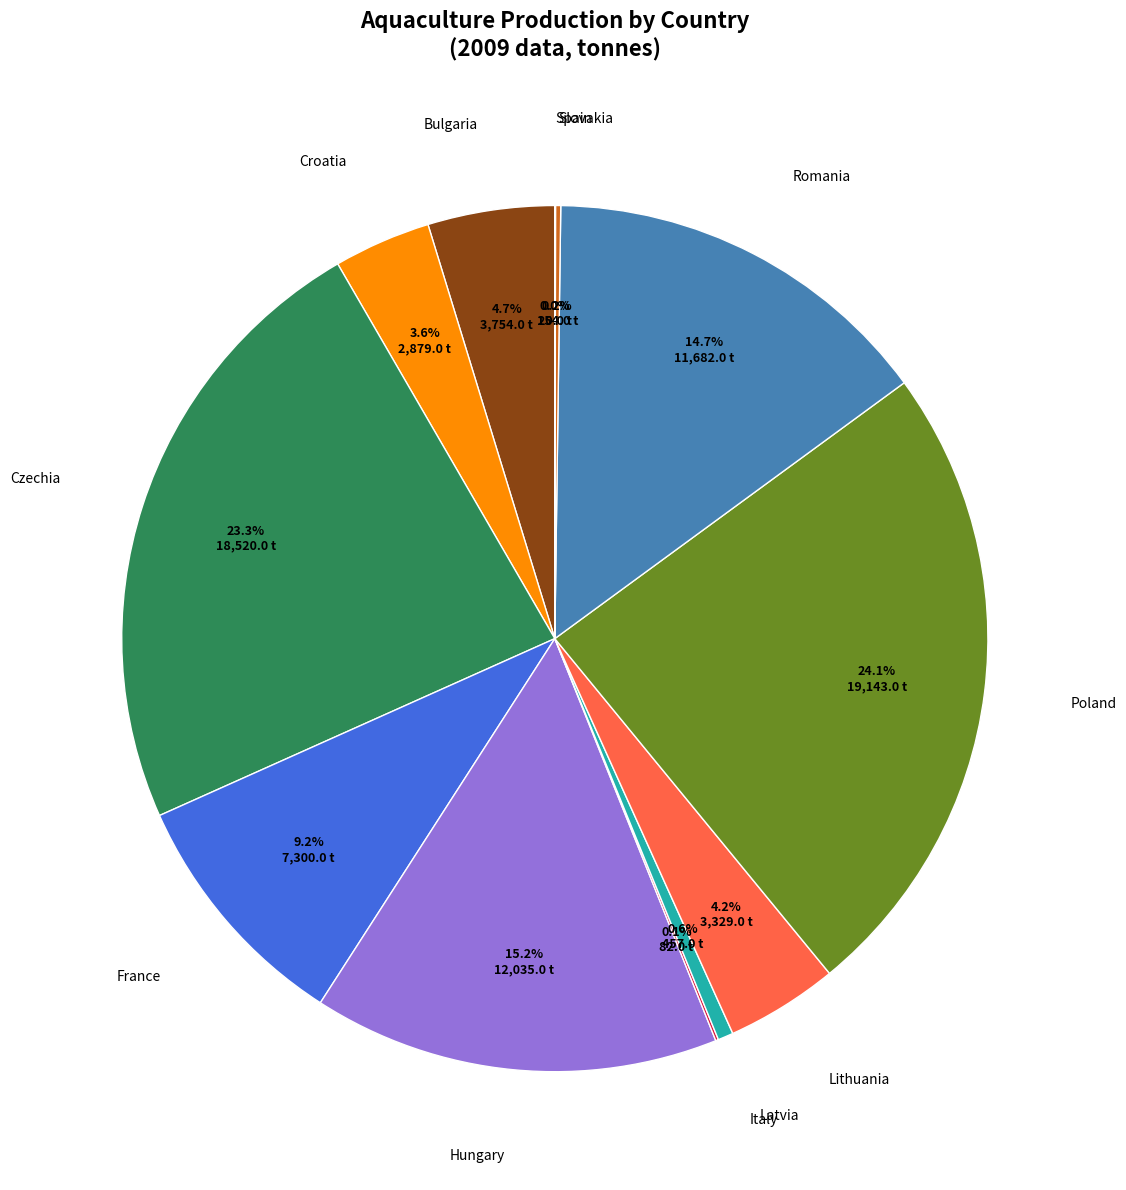

Is there any slice that represents more than half of the pie?

No